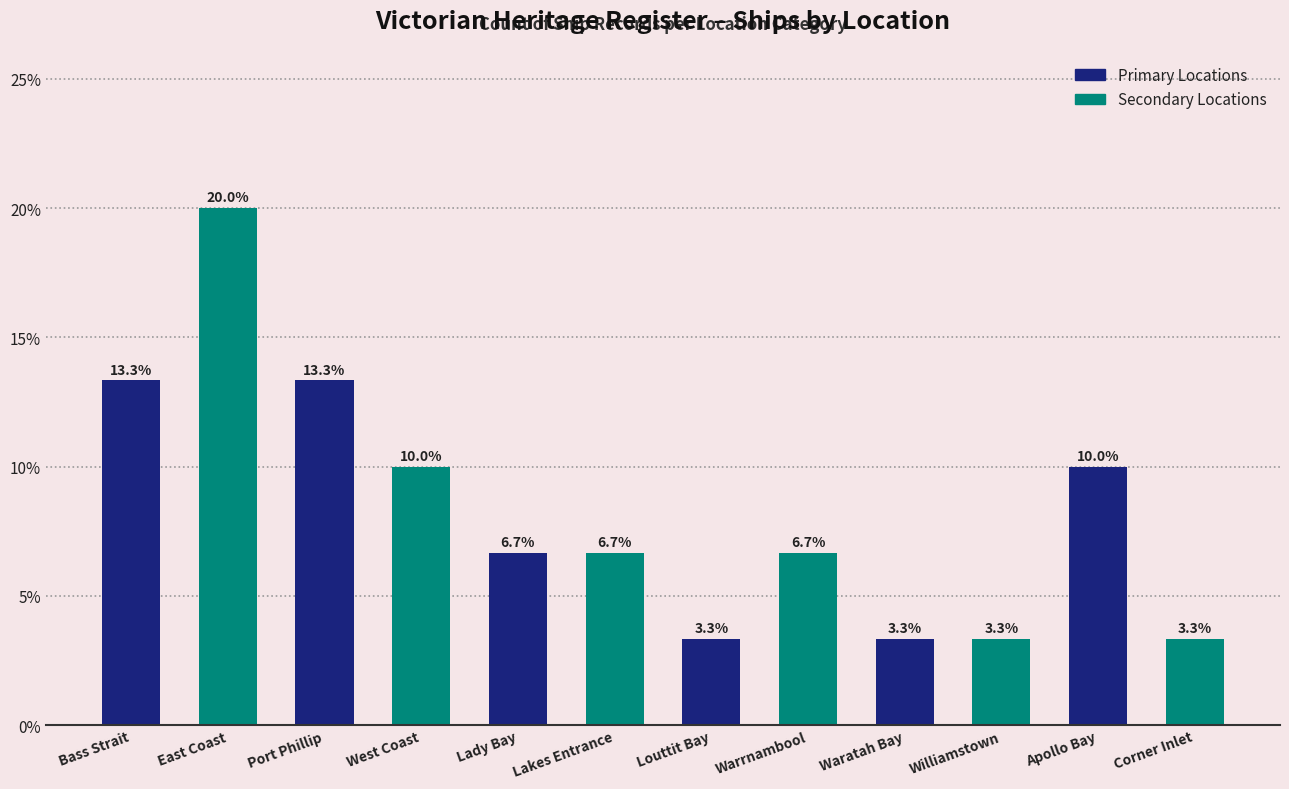

Where does the data first go above 6?

Bass Strait